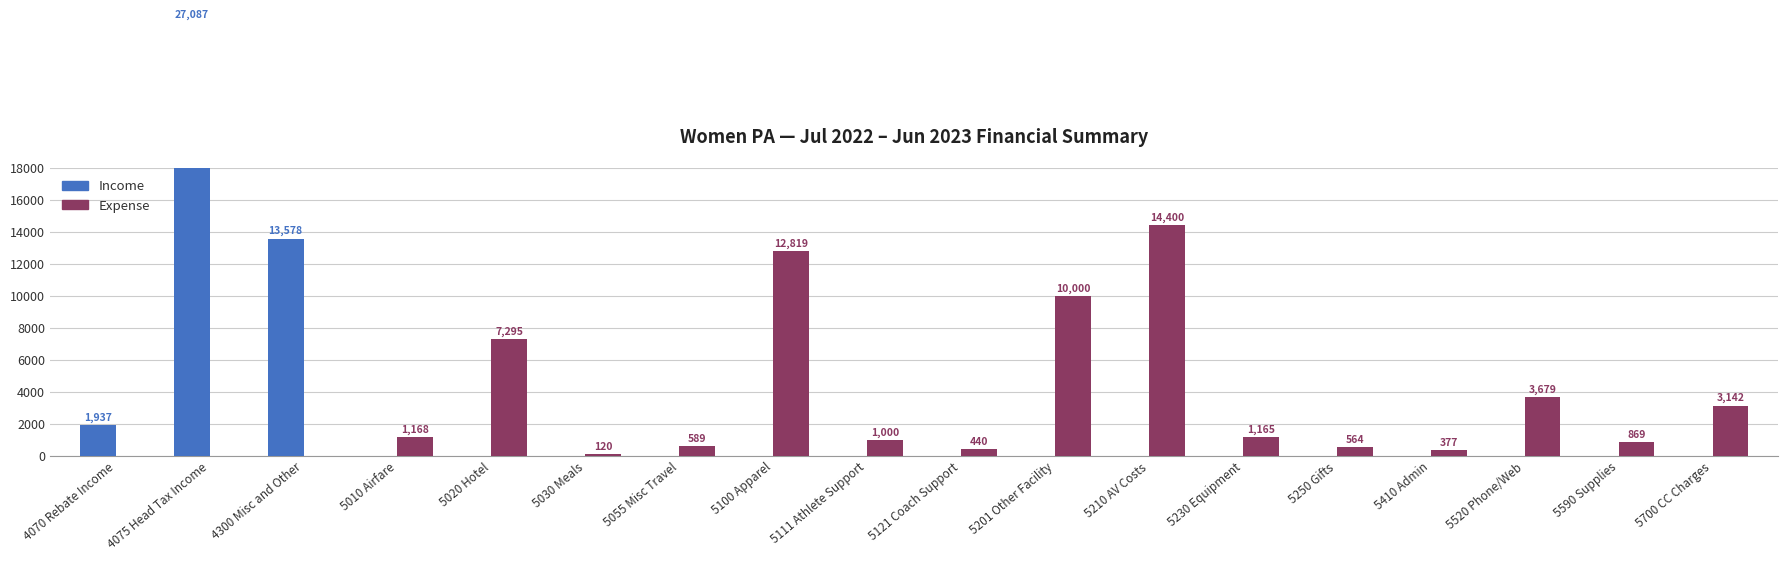

Count the number of categories in the chart.

18